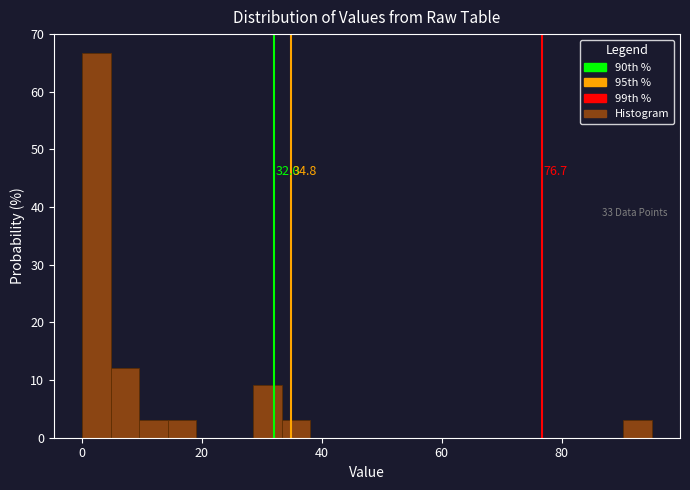

Read against the x-axis, roughly where is the centre of the tallest bar?

2